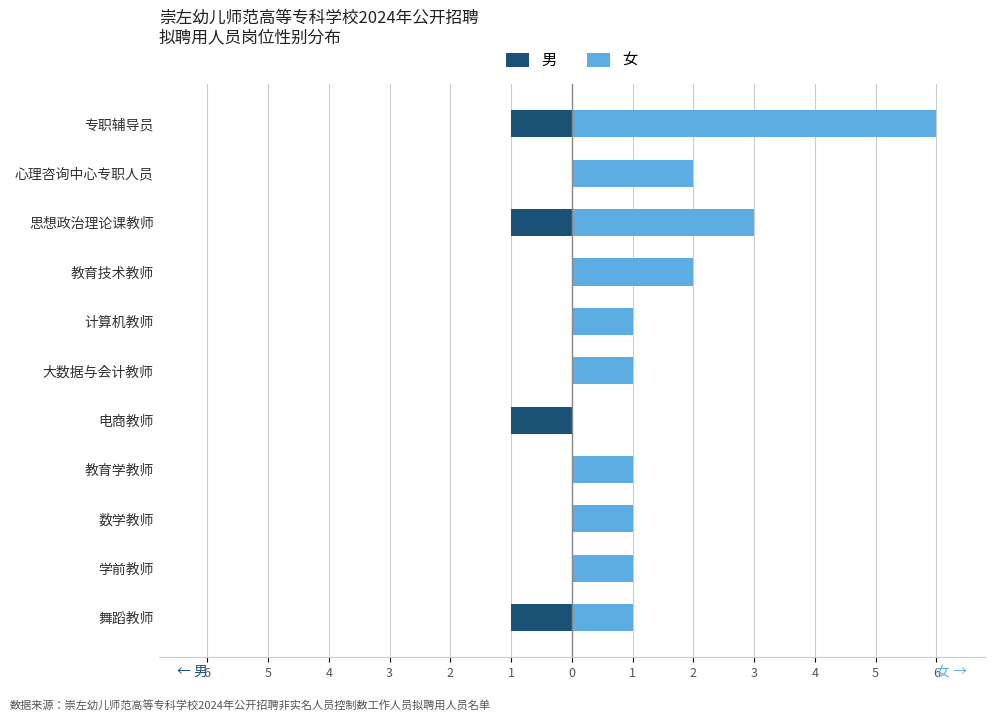

What are all the series names shown in the legend?

男, 女